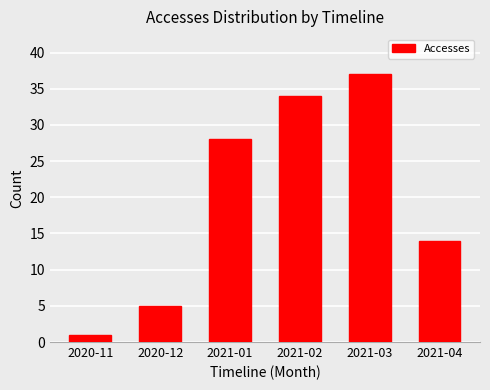

How many data points are less than 28?

3